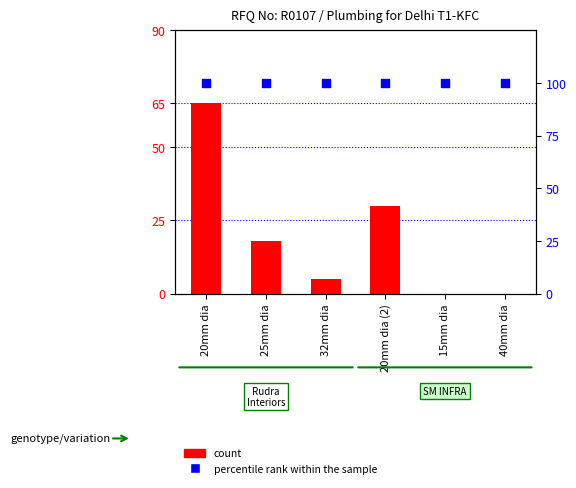

Which series has the largest total across all categories?

percentile rank within the sample